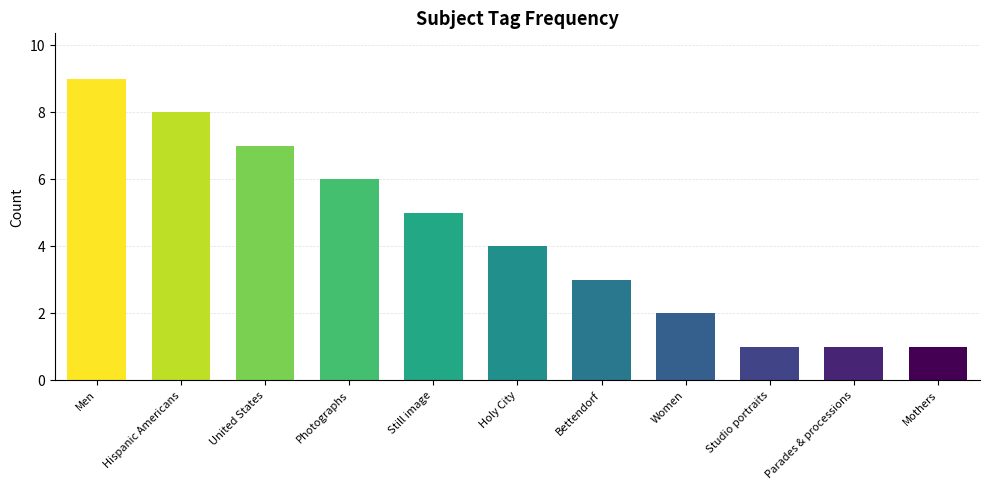

What is the sum of the values at Photographs and Hispanic Americans?

14